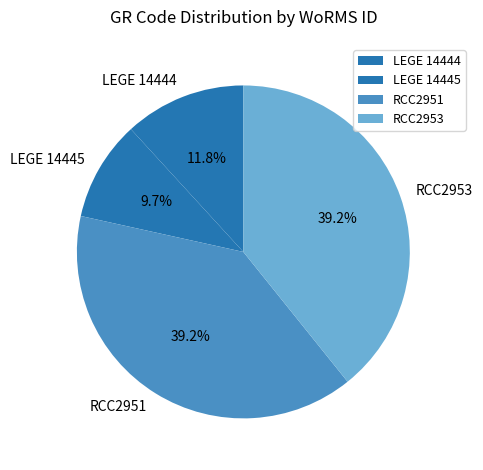

What is the smallest slice in the pie chart?

LEGE 14445